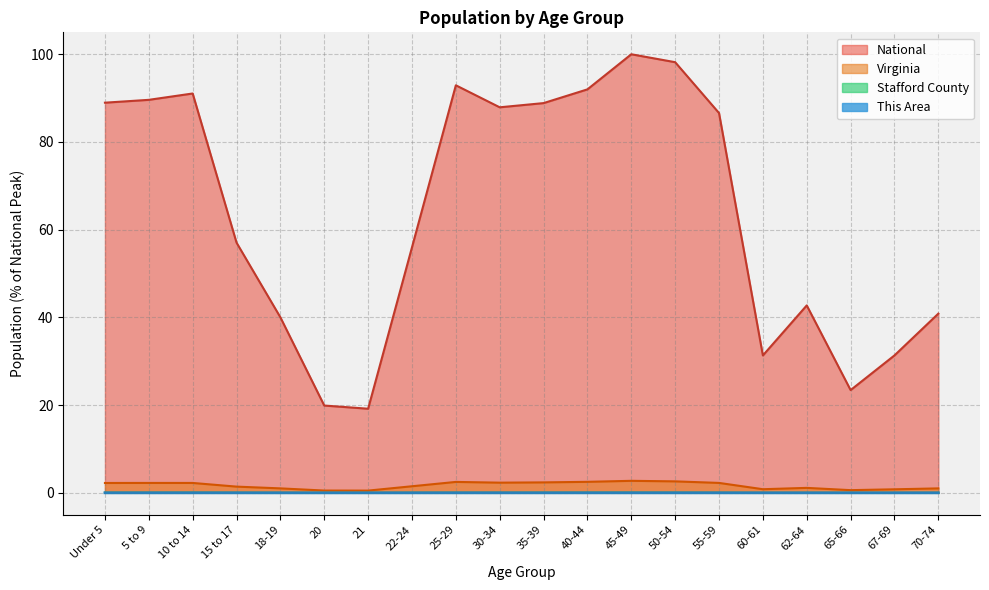

What is the total value across all series at 30-34?

90.3